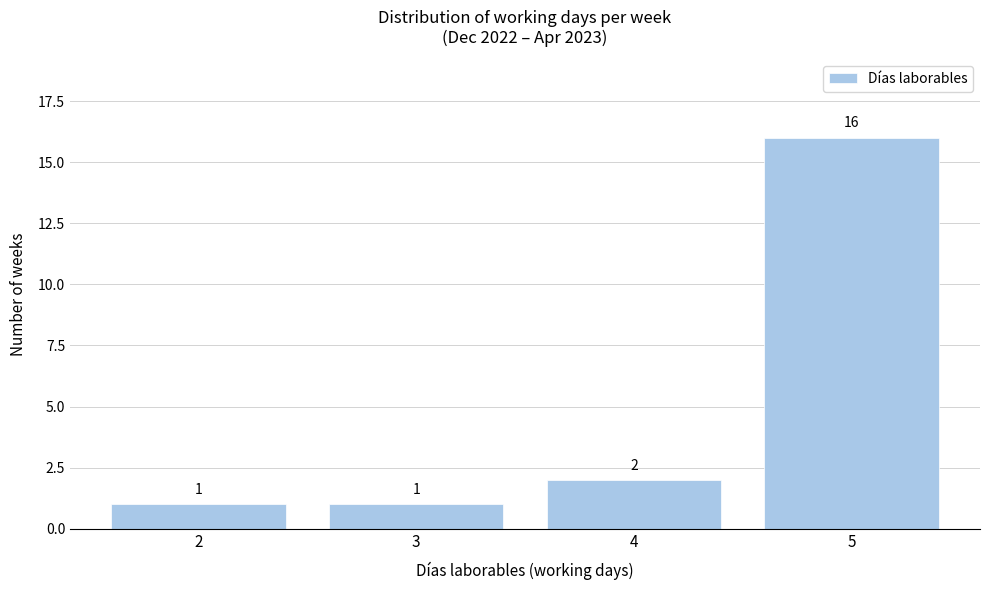

What is the height of the bar covering 2.5 to 3.5 on the x-axis?

1